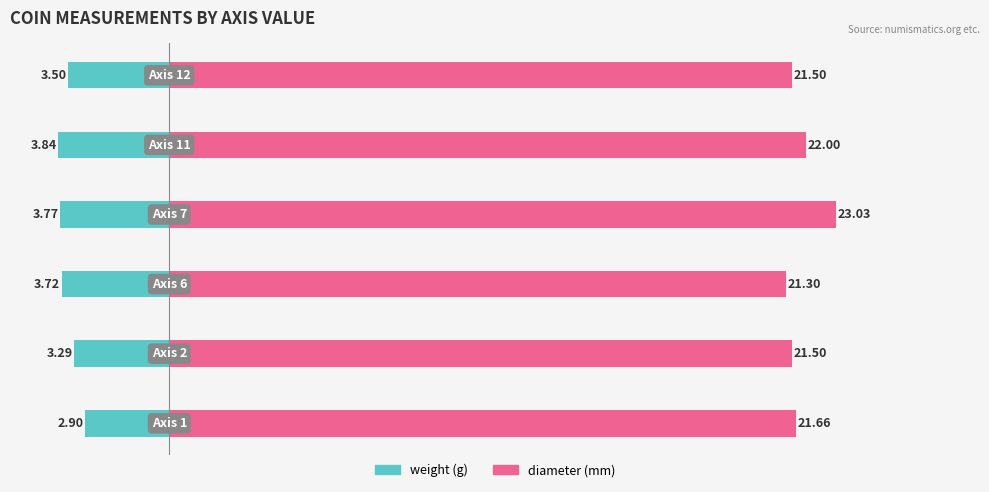

Which series has the largest range (max minus min)?

diameter